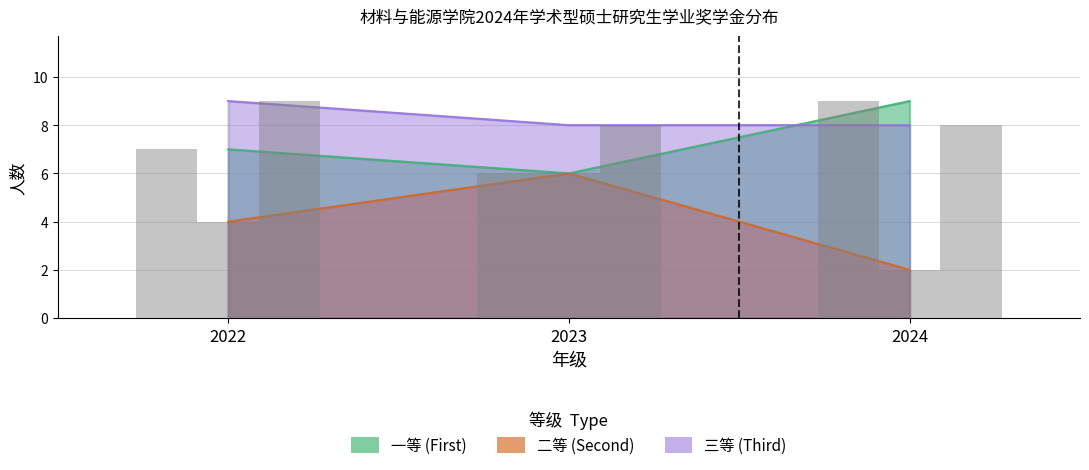

Reading right to left, extract all data points from this chart.

一等: 9	6	7
二等: 2	6	4
三等: 8	8	9